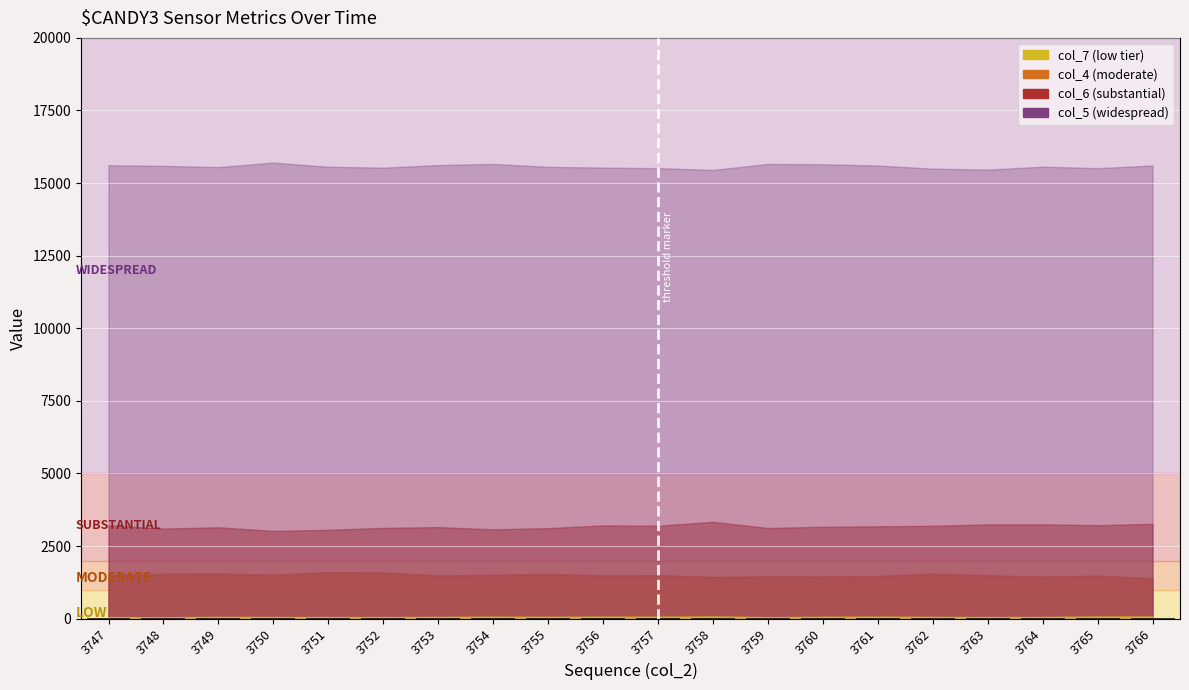

The chart shows a value of 15.4 at 3754. True or false?

True